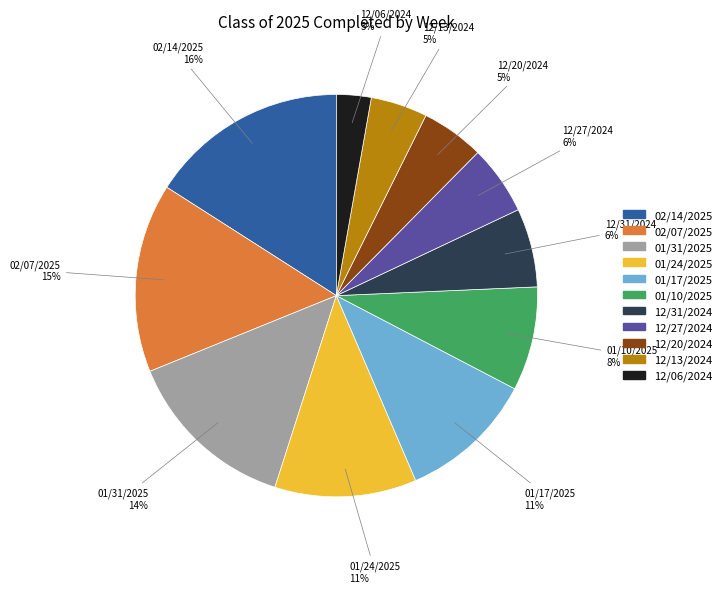

Is it true that 12/13/2024 is 11% of the pie?

False